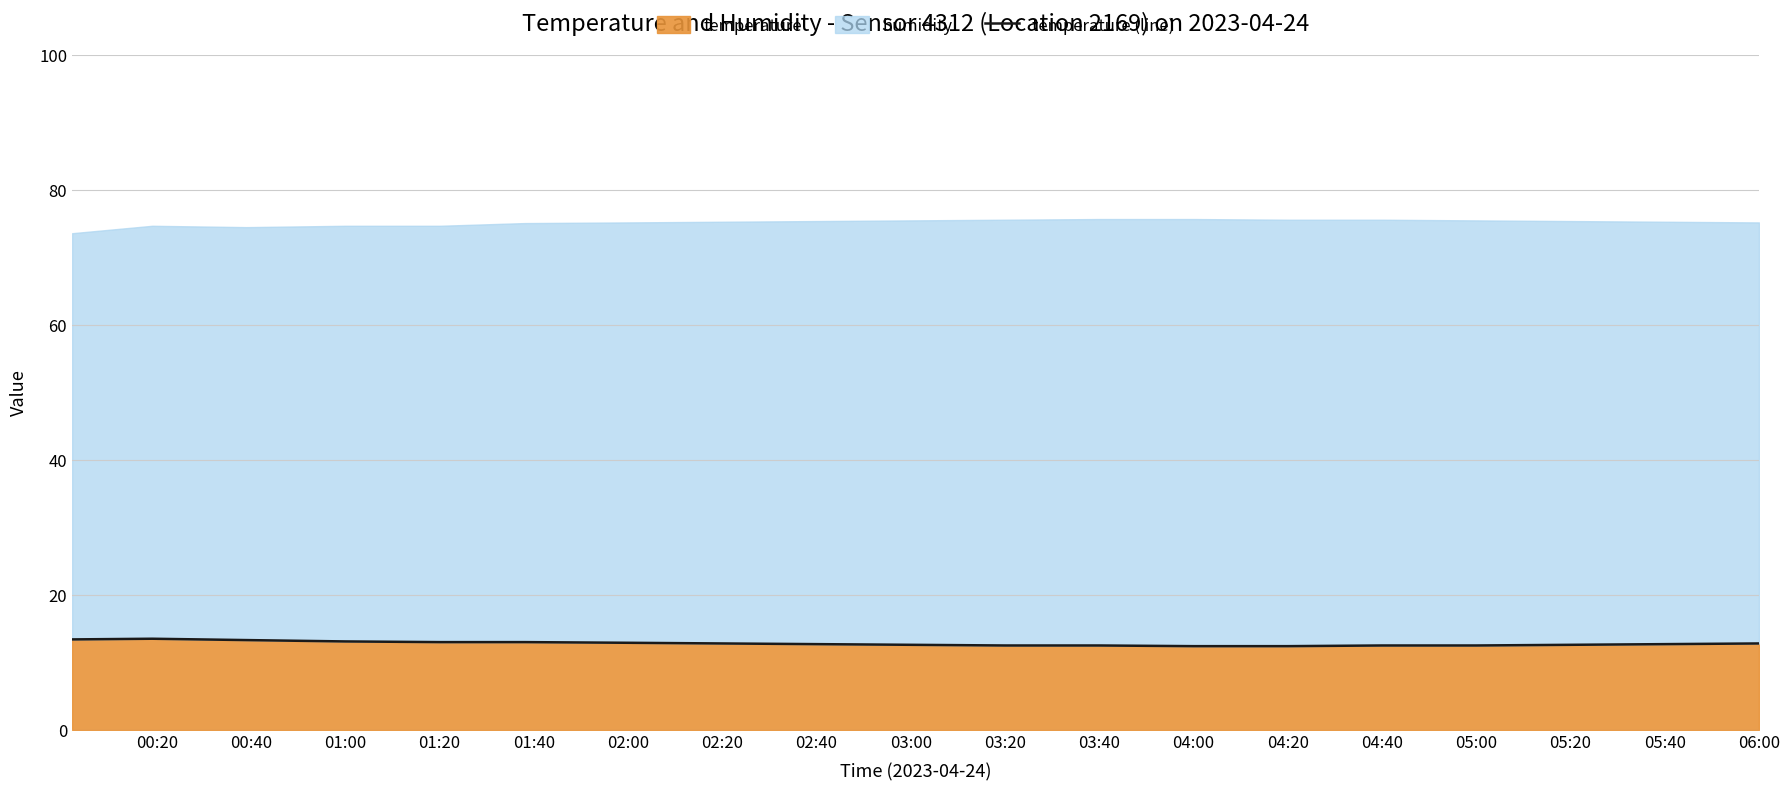

Is it true that temperature equals 12.9 at 02:00?

True